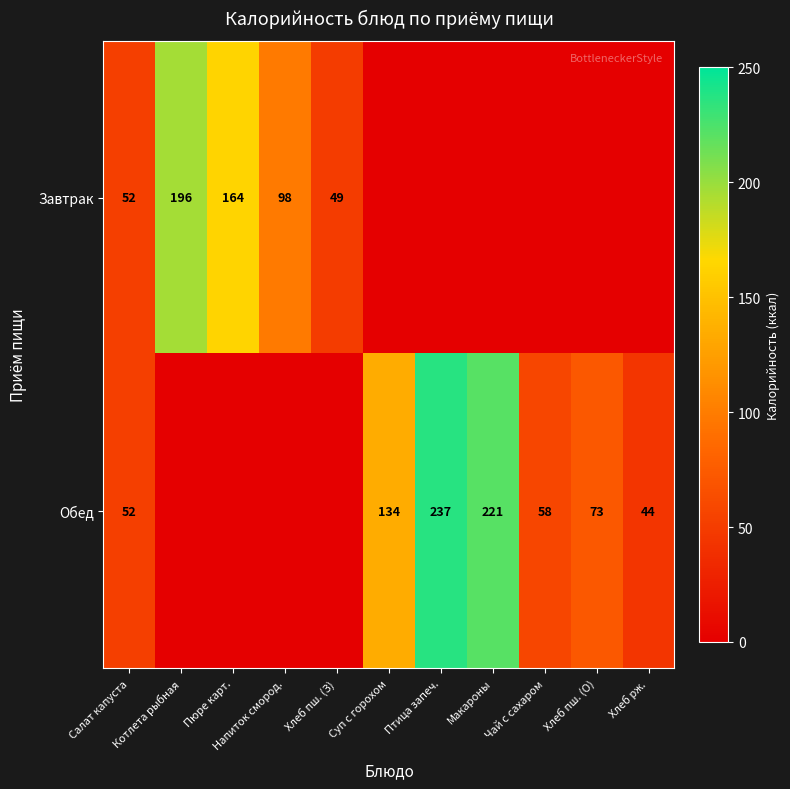

At how many categories does at least one series exceed 63?

7